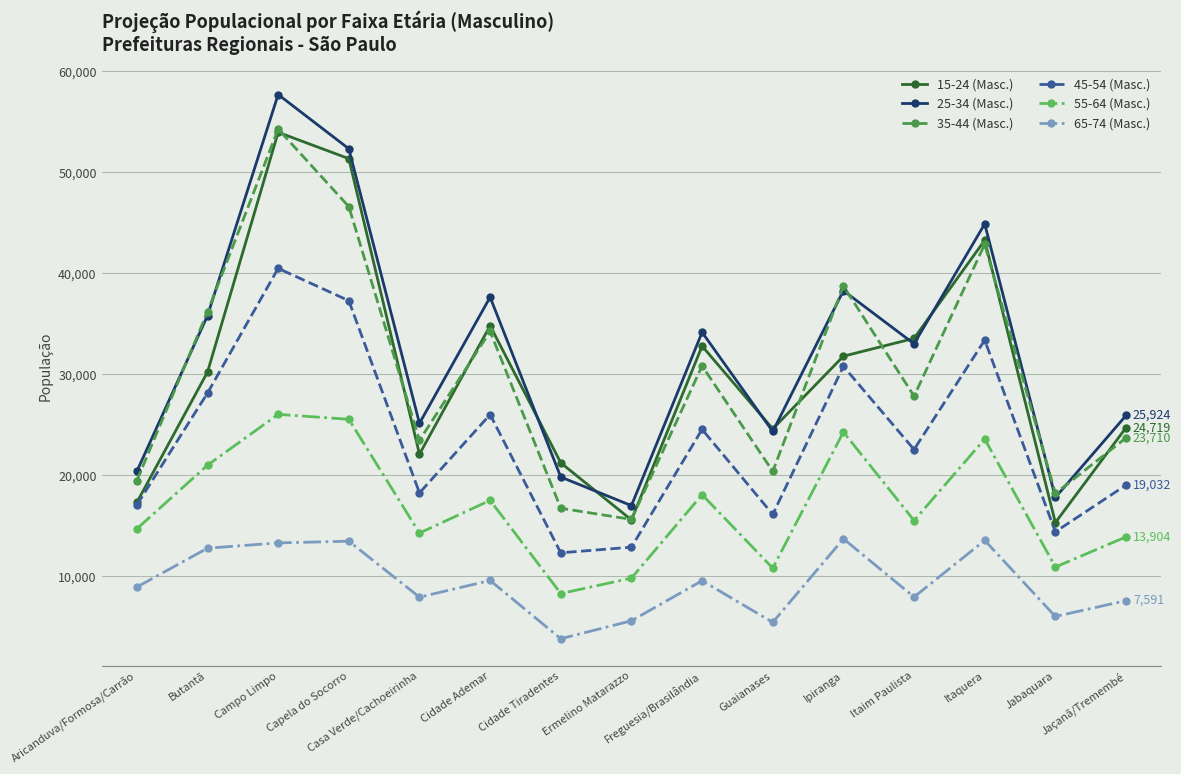

True or false: 25-34 (Masc.) and 65-74 (Masc.) cross at least once.

False